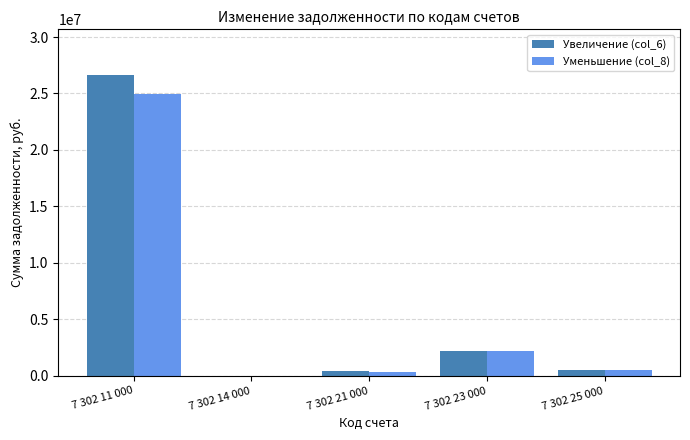

Reading left to right, list all the values displayed in this chart.

Увеличение (col_6): 26679021.9	18020.7	396702.1	2229871.7	553406.9
Уменьшение (col_8): 24922918.2	18020.7	319634.6	2176108.1	553406.9